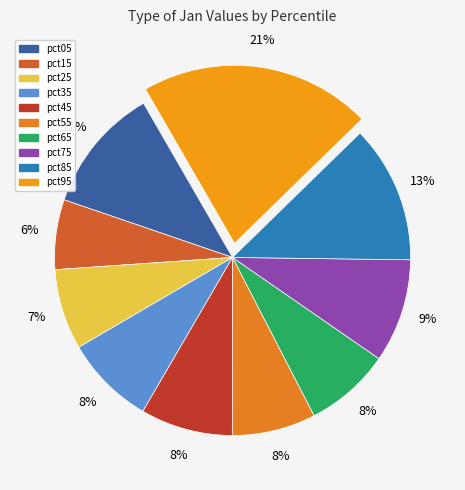

The pct35 slice represents 17% of the pie. True or false?

False